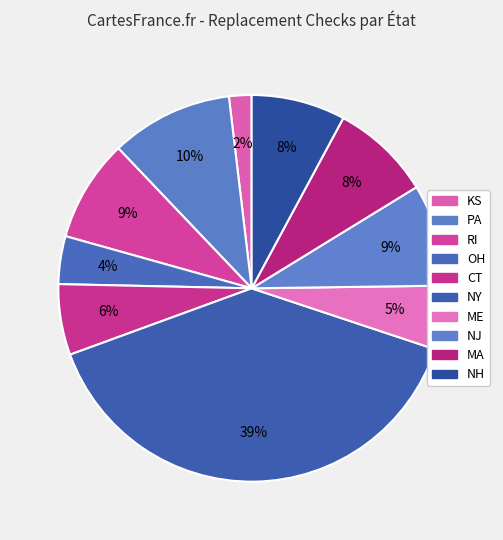

Count the number of slices in the pie.

10